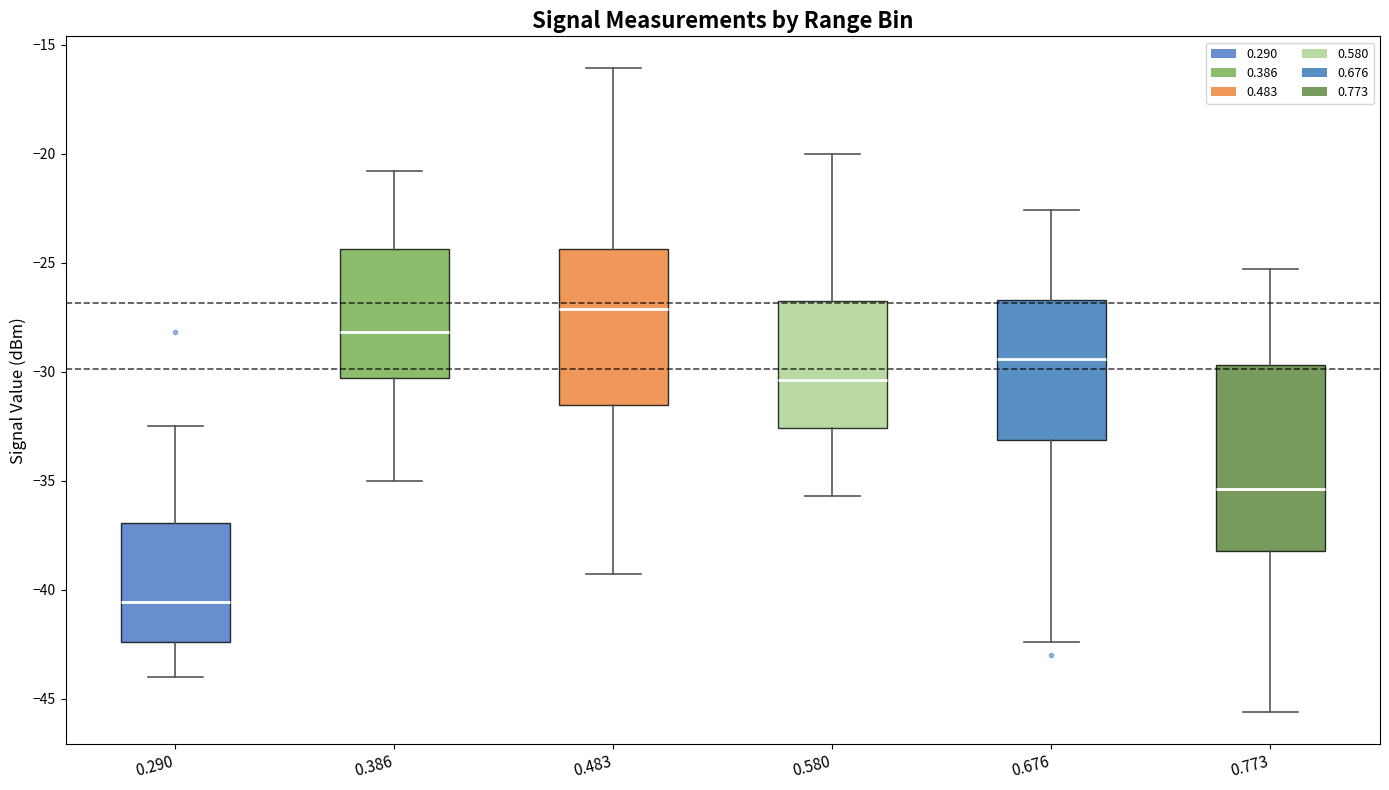

Reading left to right, transcribe this box plot: for each box, give where its median line is, the range the box spans, and where its two whiskers end, as read against the y-axis. The values are not printed on the chart, so give them approximately, as read against the axis.

0.290: median -40.5, box -42.5 to -37.0, whiskers -44.0 to -32.5
0.386: median -28.0, box -30.5 to -24.5, whiskers -35.0 to -21.0
0.483: median -27.0, box -31.5 to -24.5, whiskers -39.5 to -16.0
0.580: median -30.5, box -32.5 to -26.5, whiskers -35.5 to -20.0
0.676: median -29.5, box -33.0 to -26.5, whiskers -42.5 to -22.5
0.773: median -35.5, box -38.0 to -29.5, whiskers -45.5 to -25.5